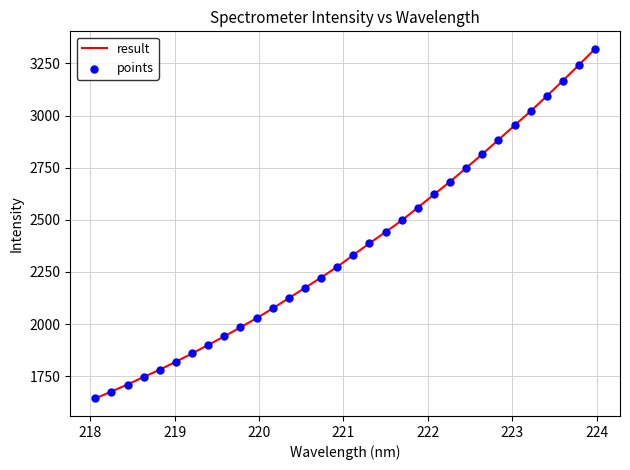

What is the minimum value shown in the chart?

1642.7